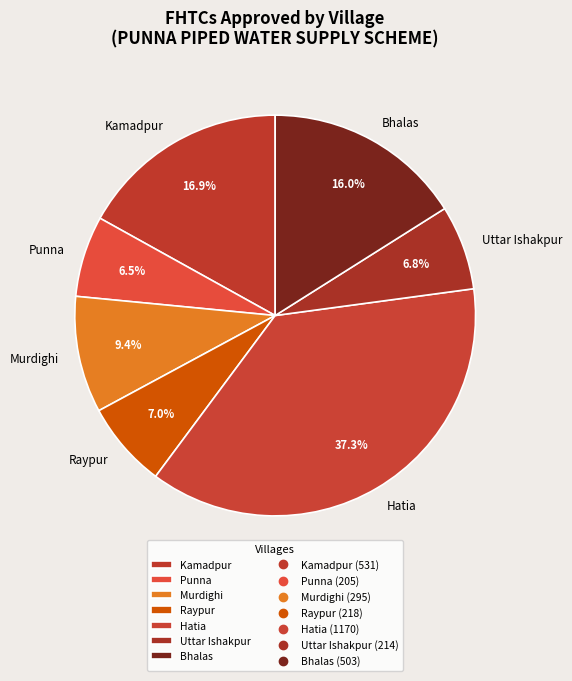

Which slice is the largest?

Hatia